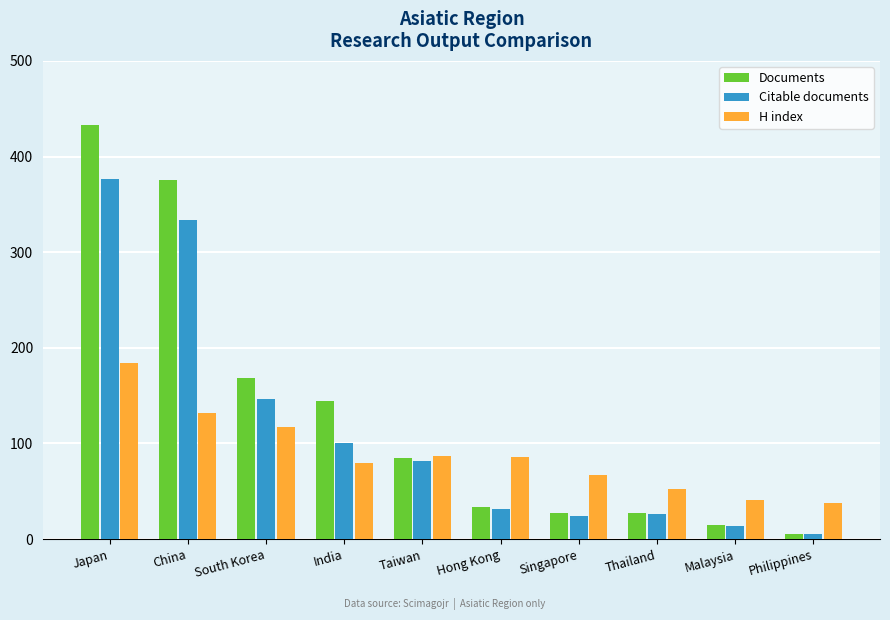

How many bars are there in each group?

3